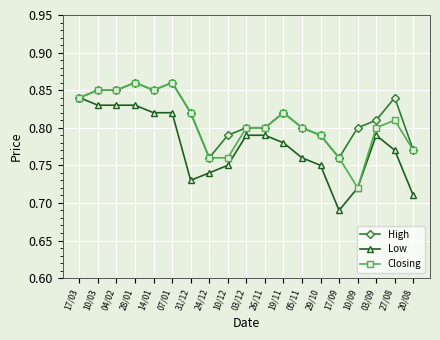

What is the spread (max minus min) of values at 10/09?

0.1